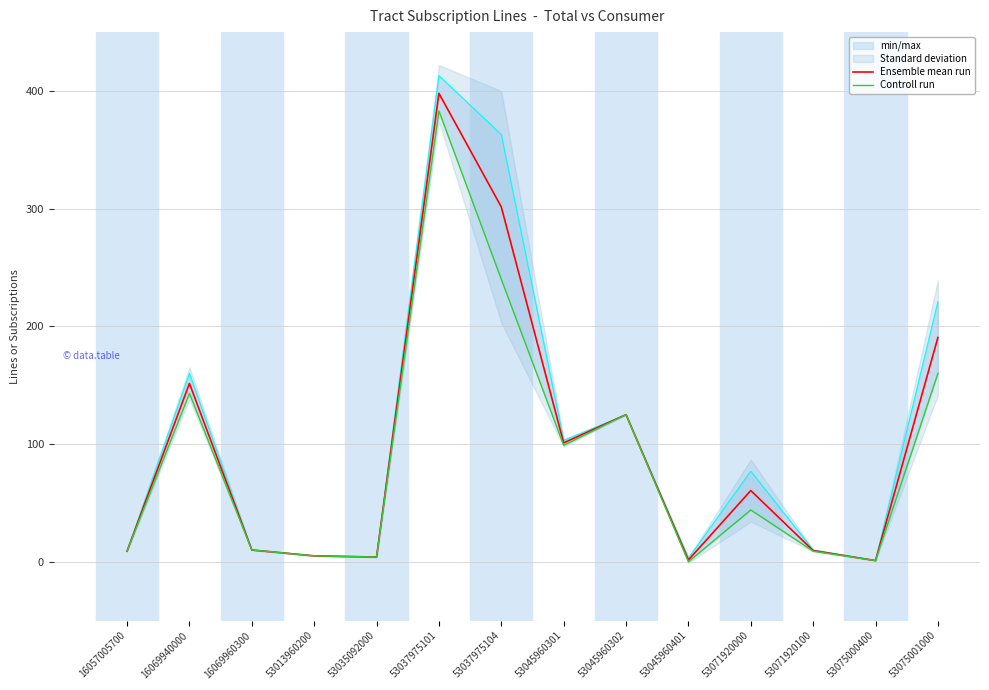

At which category does the chart reach its peak across all series?

53037975101